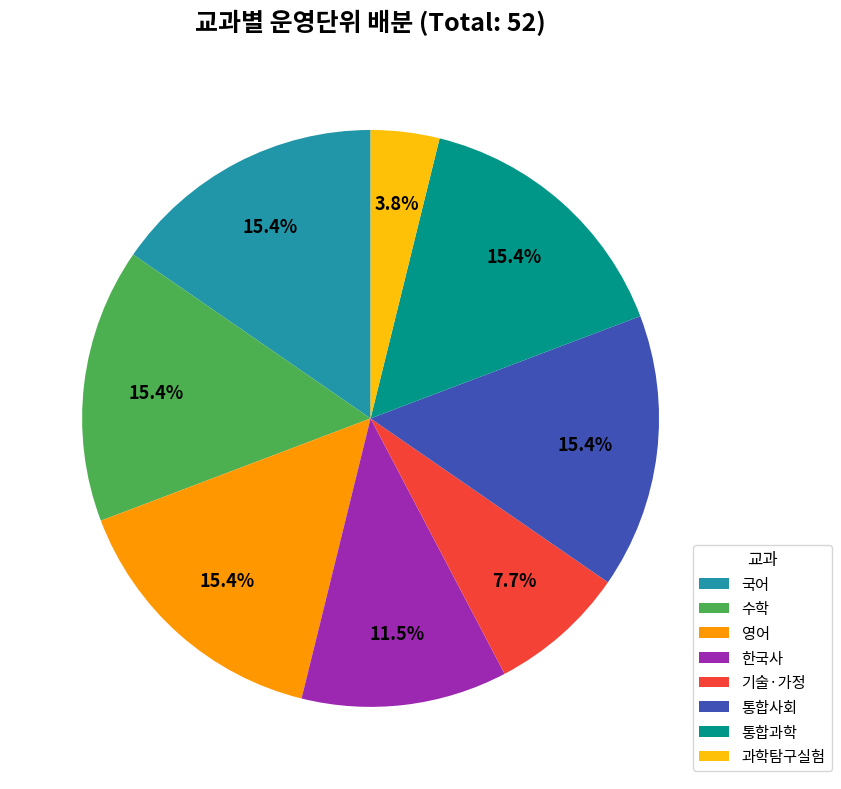

Does any single category account for the majority?

No